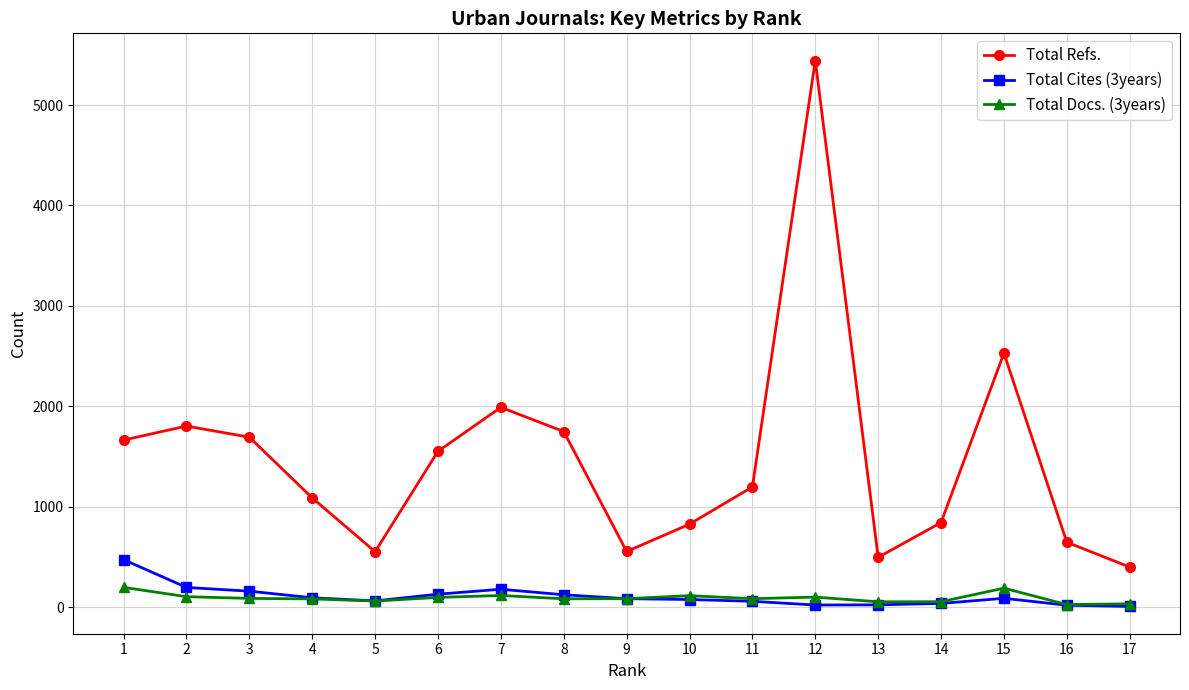

Read the Total Refs. value at 8, to the nearest 100.

1700